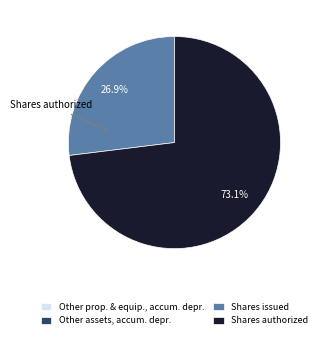

Which has a higher value, Shares authorized or Shares issued?

Shares authorized